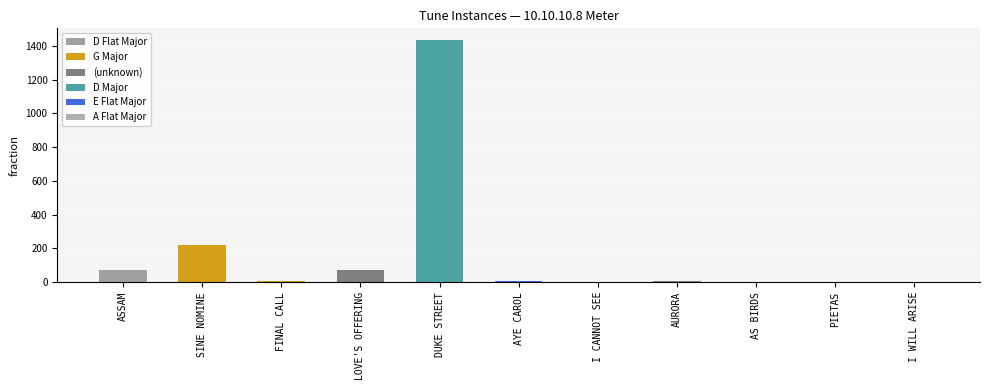

Reading right to left, transcribe all the data shown in this chart.

I WILL ARISE=1	PIETAS=1	AS BIRDS=2	AURORA=5	I CANNOT SEE=3	AYE CAROL=5	DUKE STREET=1432	LOVE'S OFFERING=72	FINAL CALL=4	SINE NOMINE=219	ASSAM=74